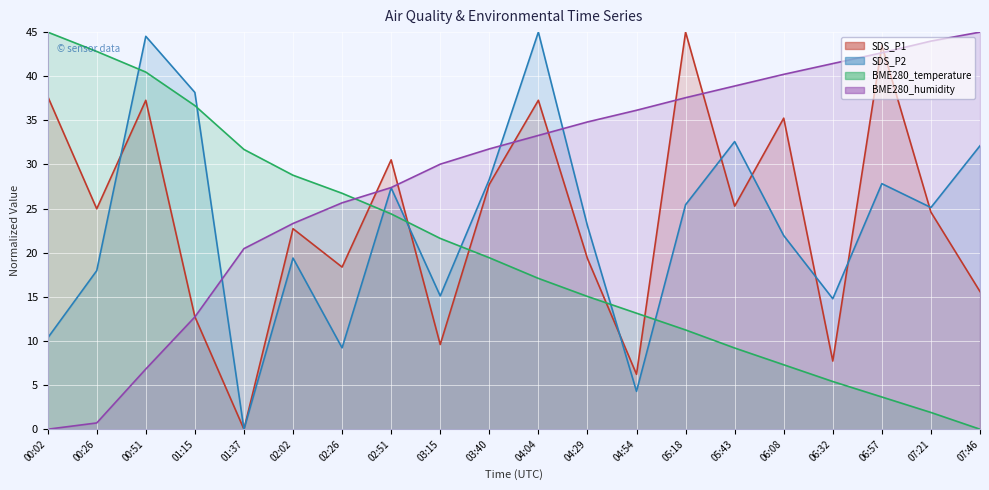

What is the total value across all series at 06:57?

117.6